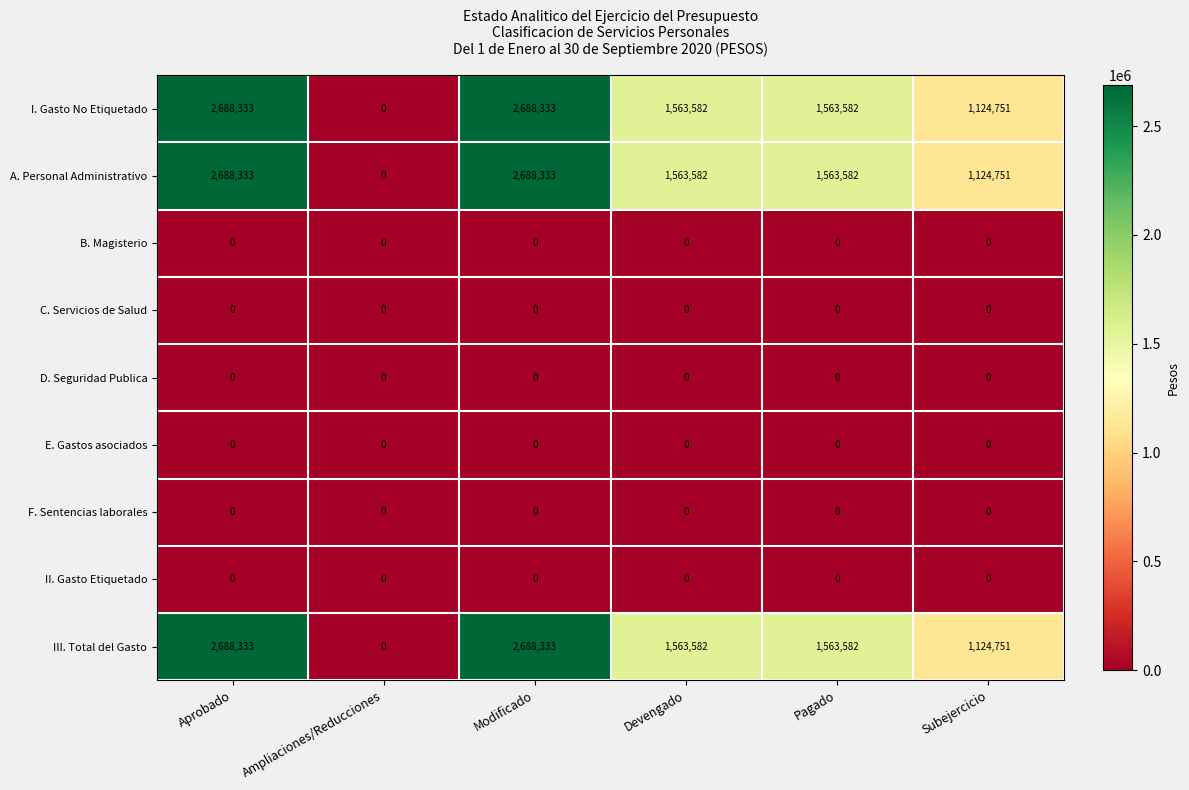

What is the spread (max minus min) of values at Subejercicio?

1124751